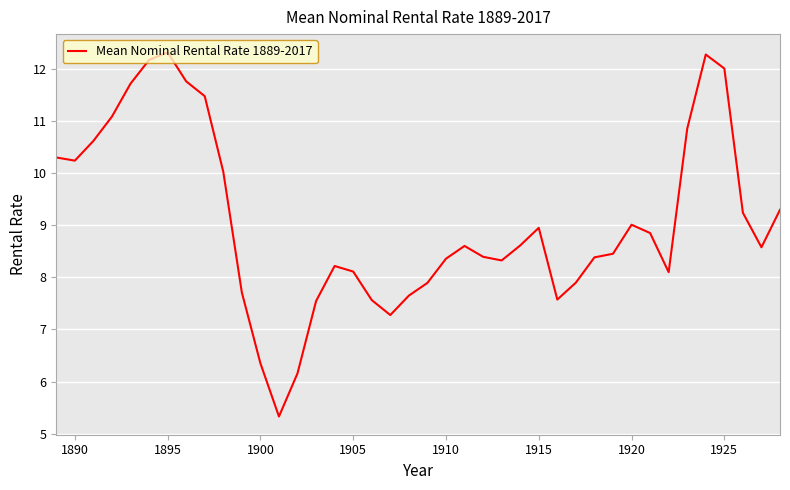

What is the difference between the second highest and second lowest values?

6.1